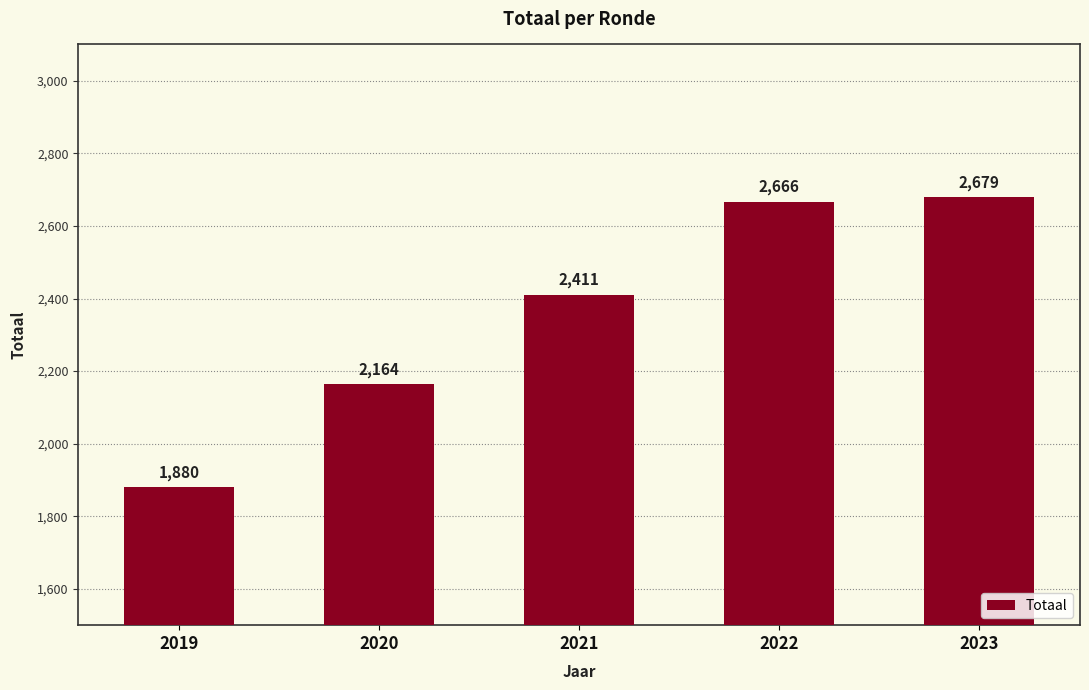

Does the chart contain any negative values?

No